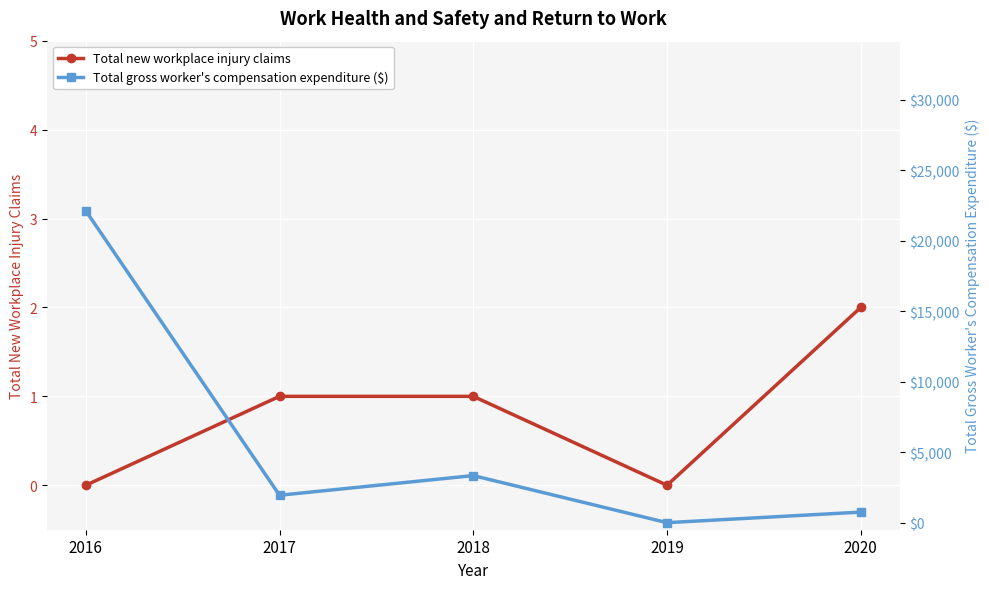

Reading right to left, list all the values displayed in this chart.

Total new workplace injury claims: 2020=2	2019=0	2018=1	2017=1	2016=0
Total gross worker's compensation expenditure ($): 2020=749	2019=0	2018=3340	2017=1945	2016=22125